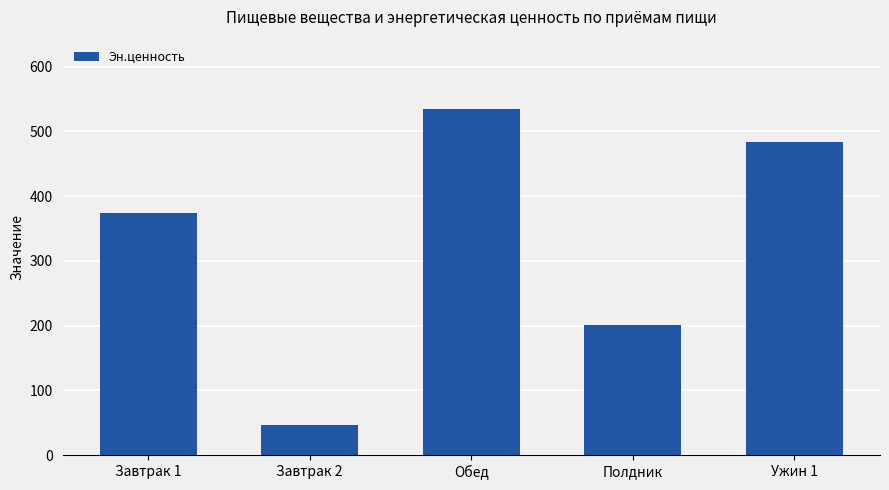

True or false: the data shows 722.8 at Обед.

False